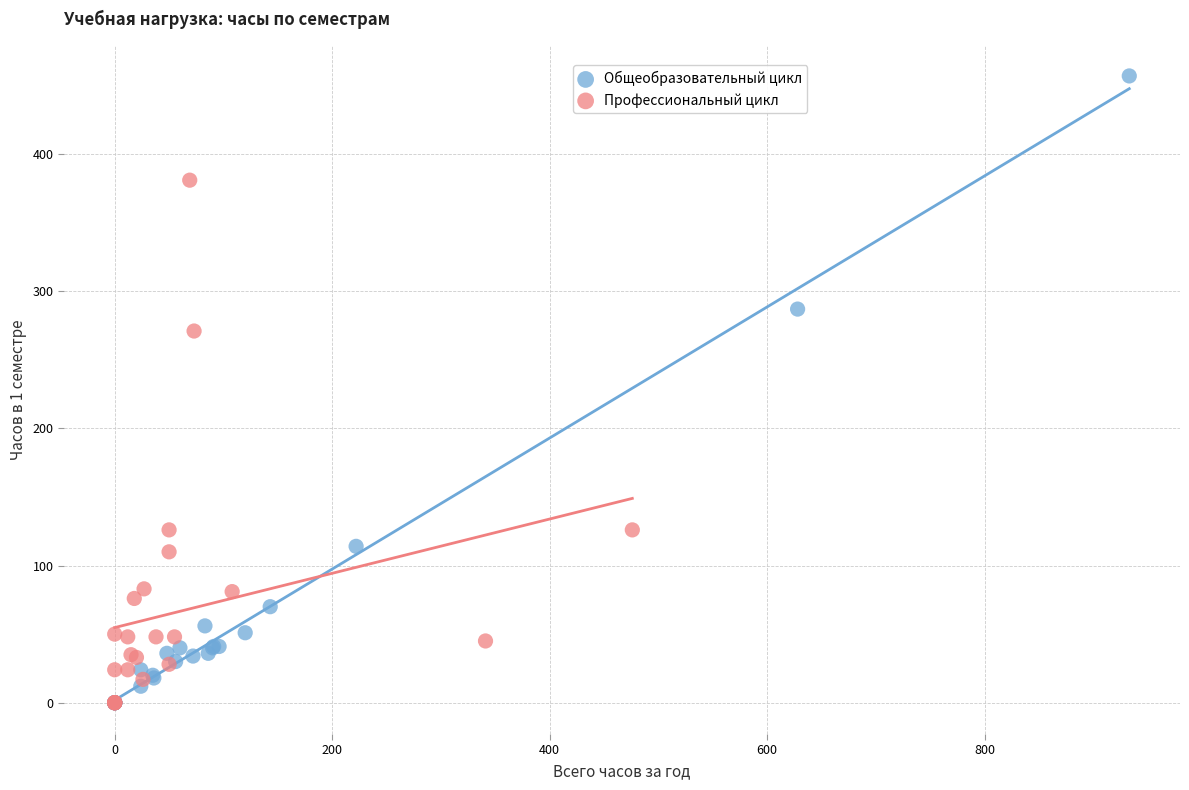

Which series has the largest Y range (max minus min)?

Общеобразовательный цикл